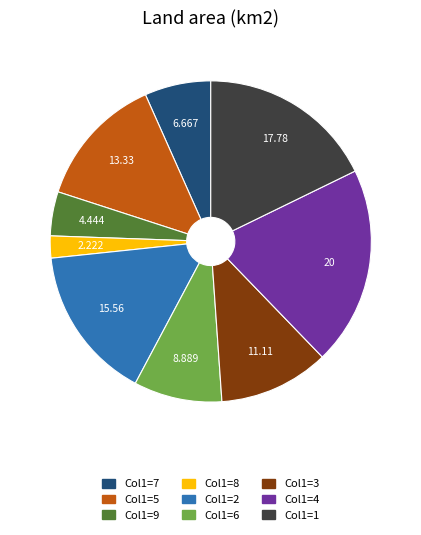

Is there a majority slice in this chart?

No